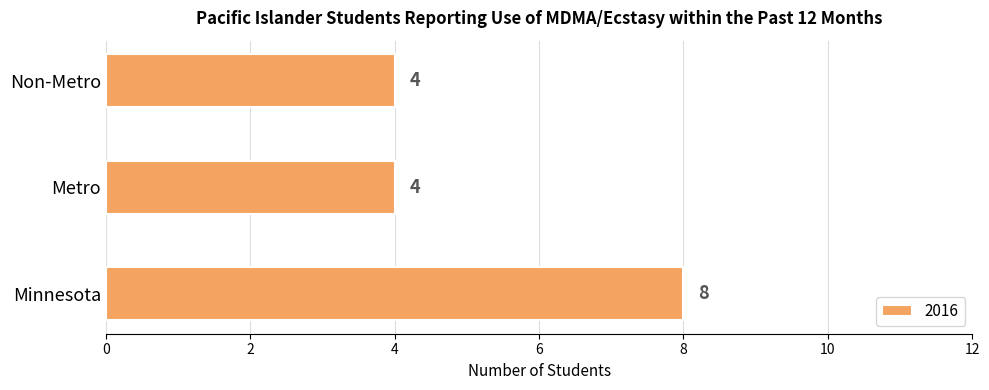

What is the maximum value shown in the chart?

8